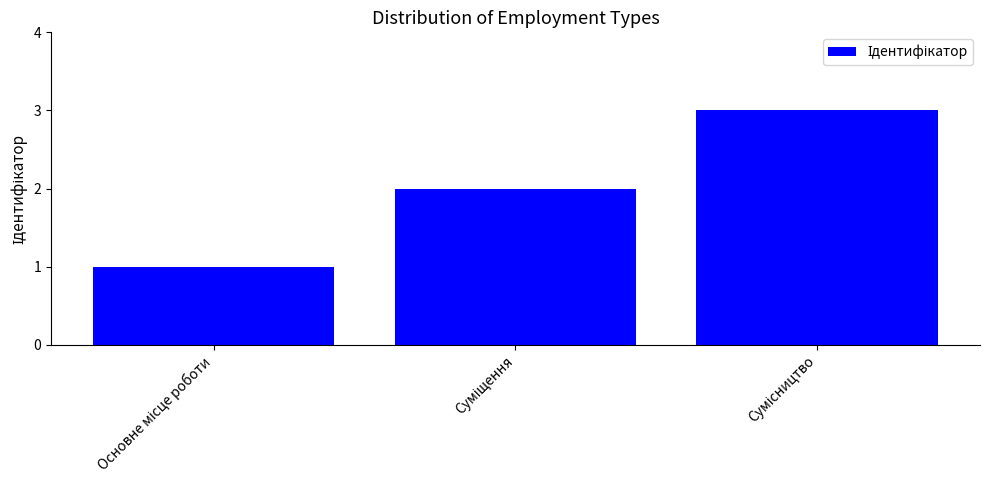

What is the greatest value displayed?

3